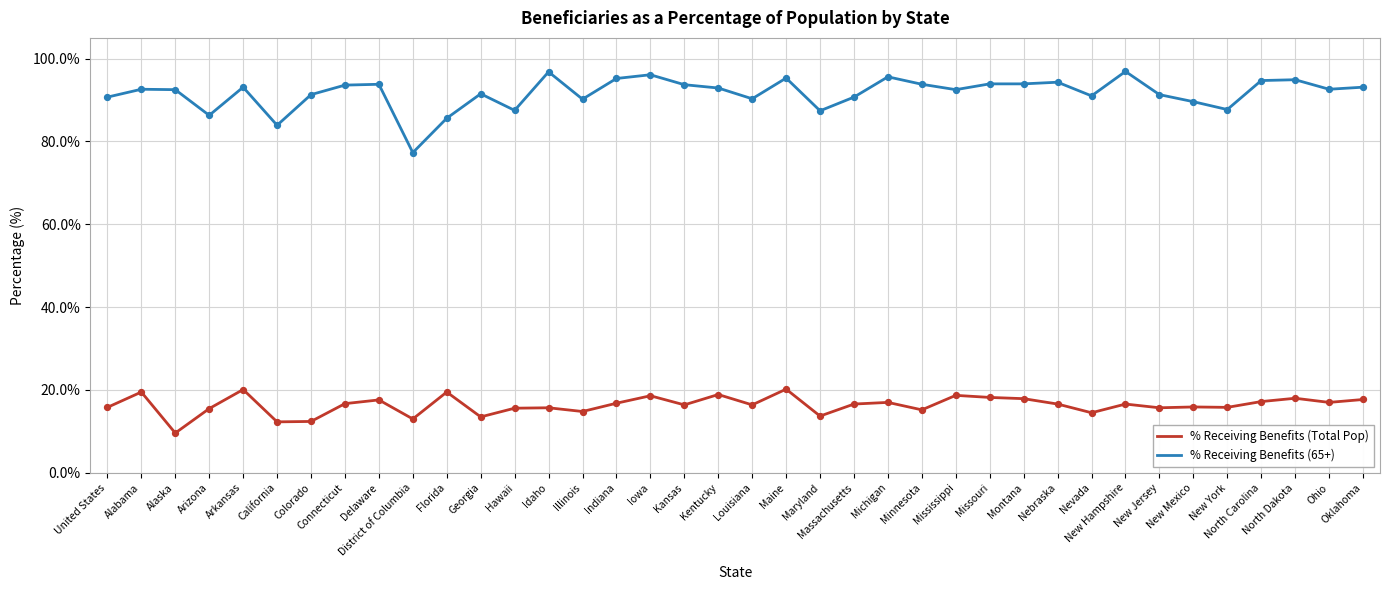

Which series has the widest spread of values?

% Receiving Benefits (65+)